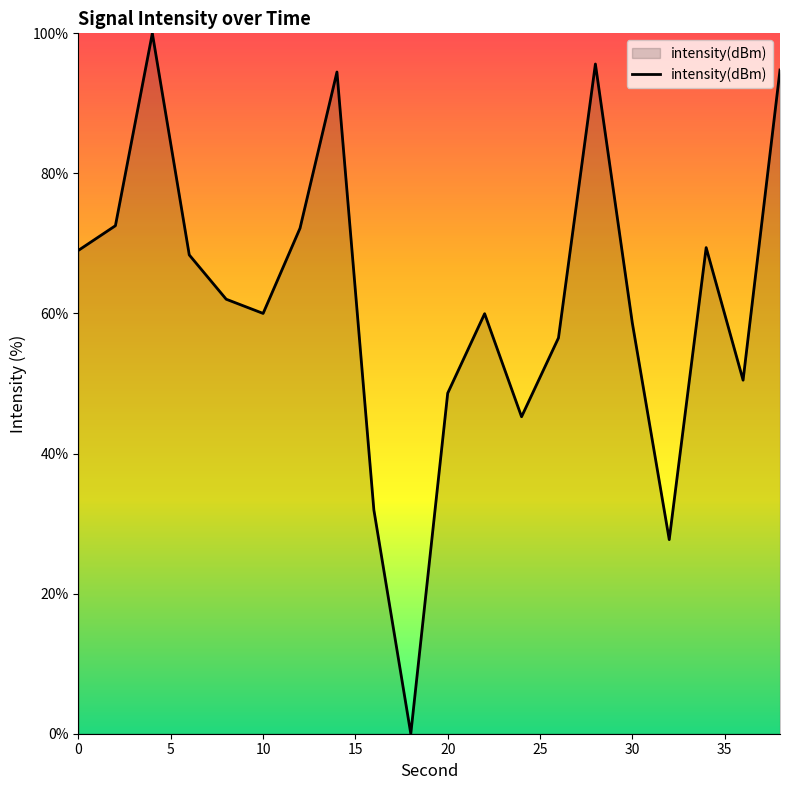

How many categories are shown in the chart?

20